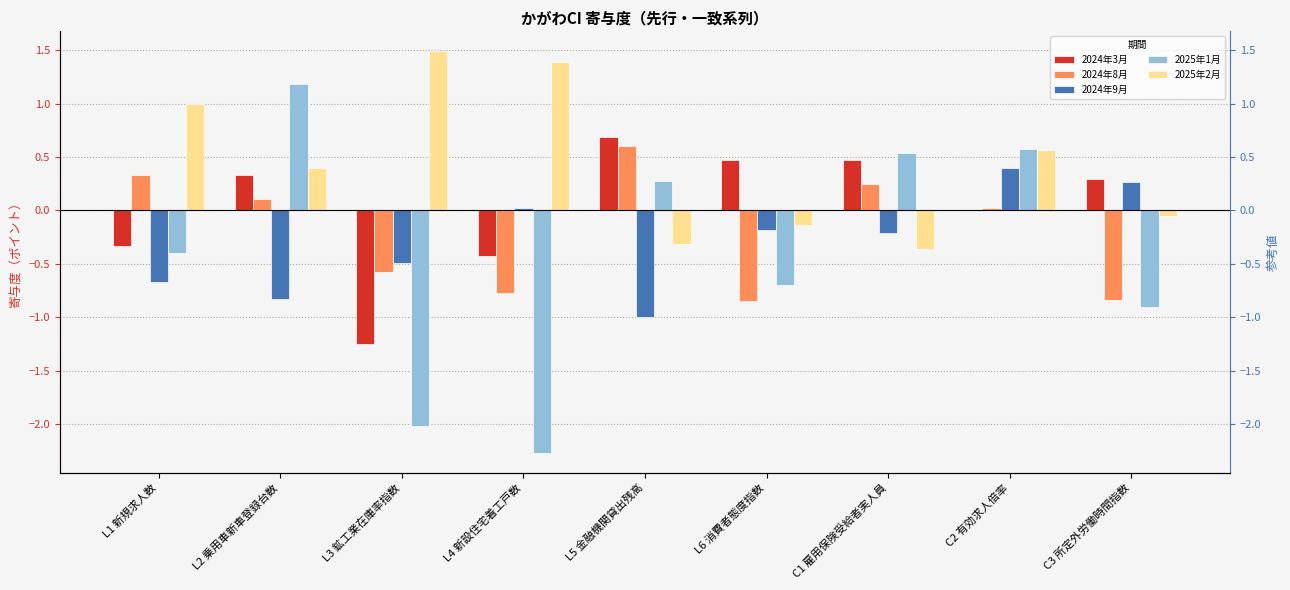

The 2025年2月 series shows 0.6 at L2 乗用車新車登録台数. True or false?

False